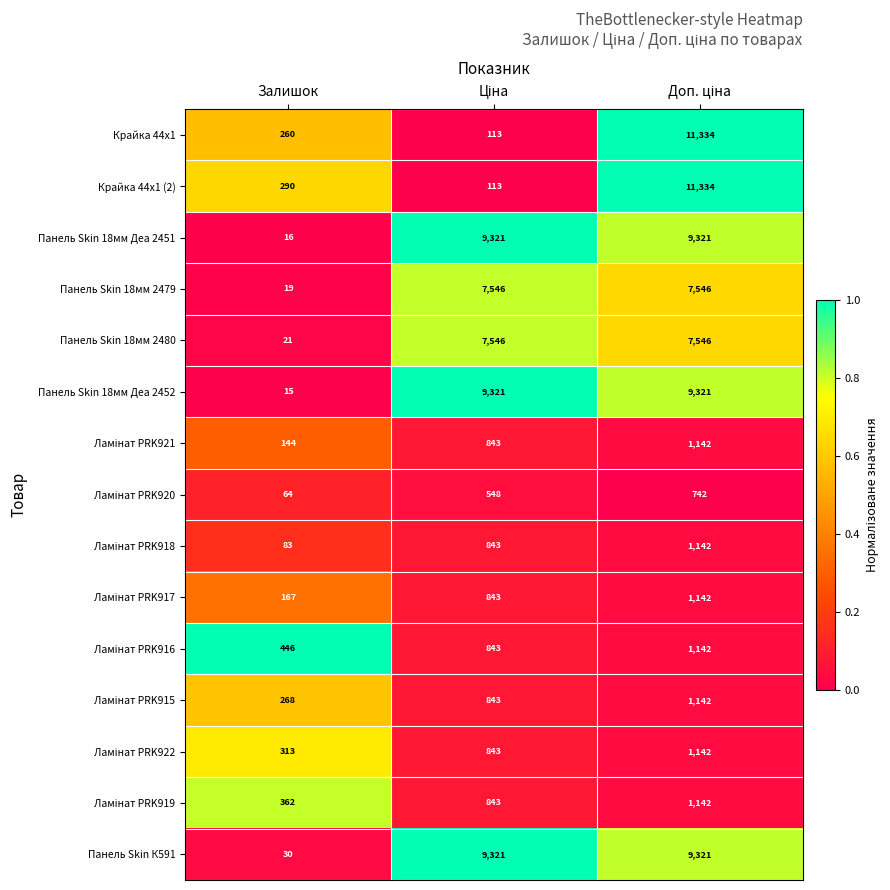

What is the total value across all series at Залишок?

2498